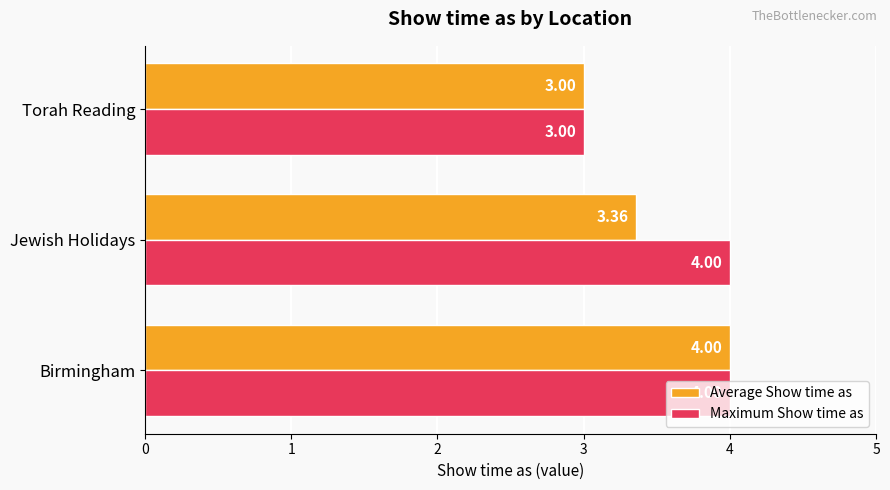

What is the average value of the Maximum Show time as series?

3.7